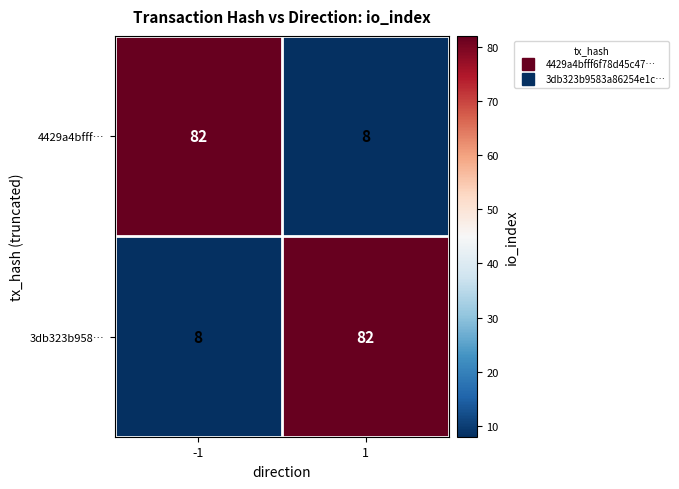

What is the sum of all 3db323b958… values?

90